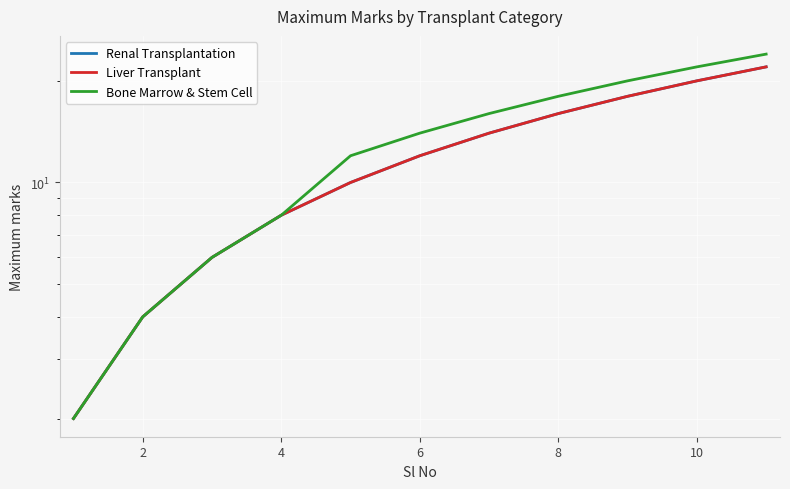

Reading right to left, list all the values displayed in this chart.

Renal Transplantation: 22	20	18	16	14	12	10	8	6	4	2
Liver Transplant: 22	20	18	16	14	12	10	8	6	4	2
Bone Marrow & Stem Cell: 24	22	20	18	16	14	12	8	6	4	2